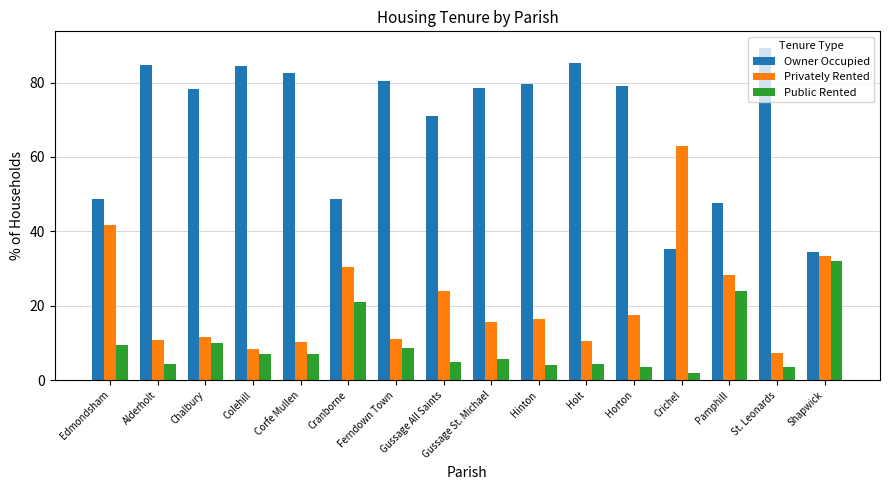

The value of Public Rented at Colehill is 11.3. True or false?

False